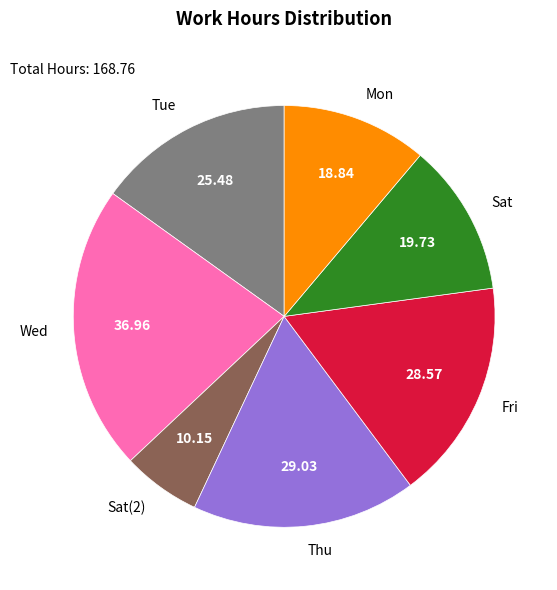

Count the number of slices in the pie.

7